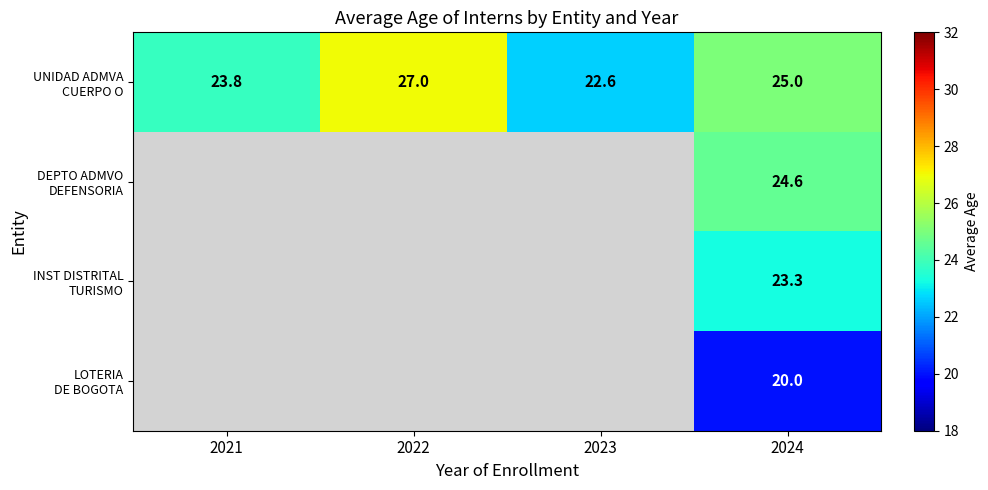

Where does the UNIDAD ADMVA CUERPO O series first go above 25?

2022